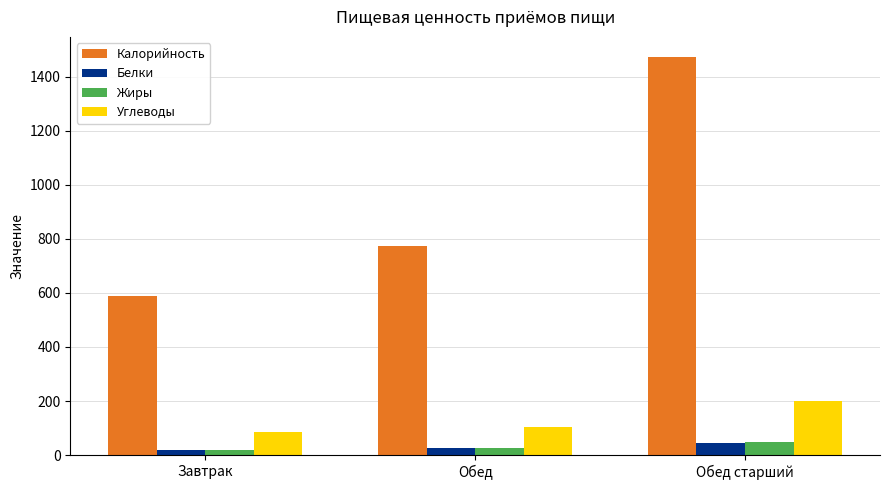

What is the sum of all Белки values?

91.7